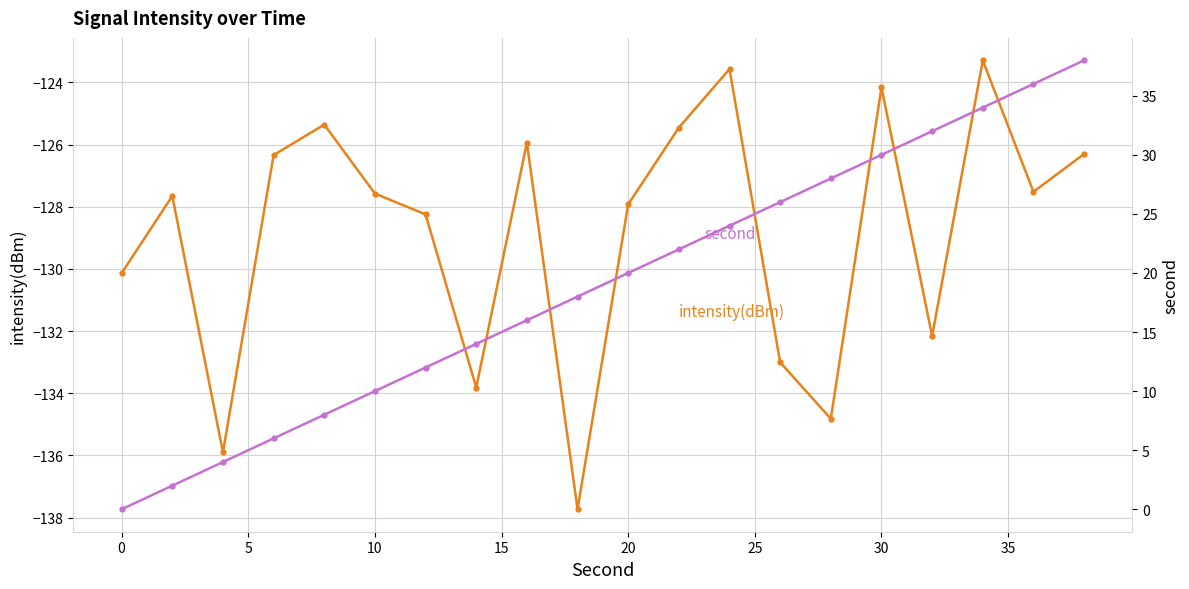

Is the value of intensity(dBm) at 40 greater than the value of second at 19?

No